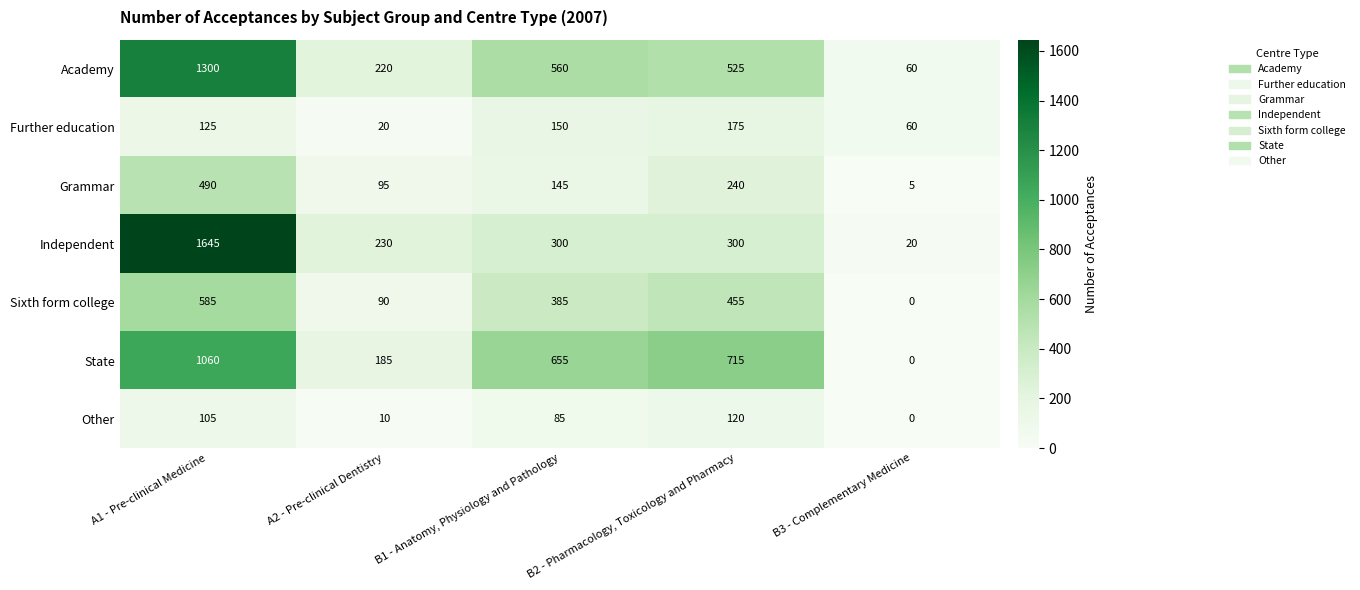

At which label is Academy closest to 680?

B1 - Anatomy, Physiology and Pathology